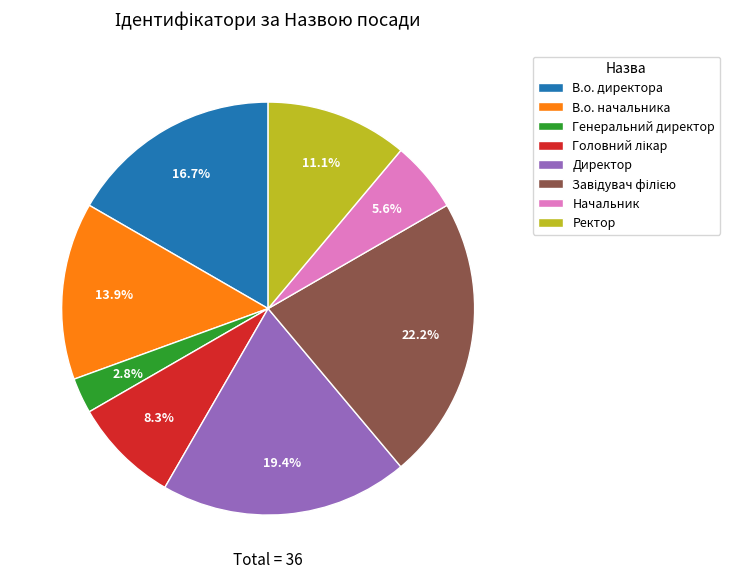

What percentage is the Ректор slice, to the nearest percent?

11%